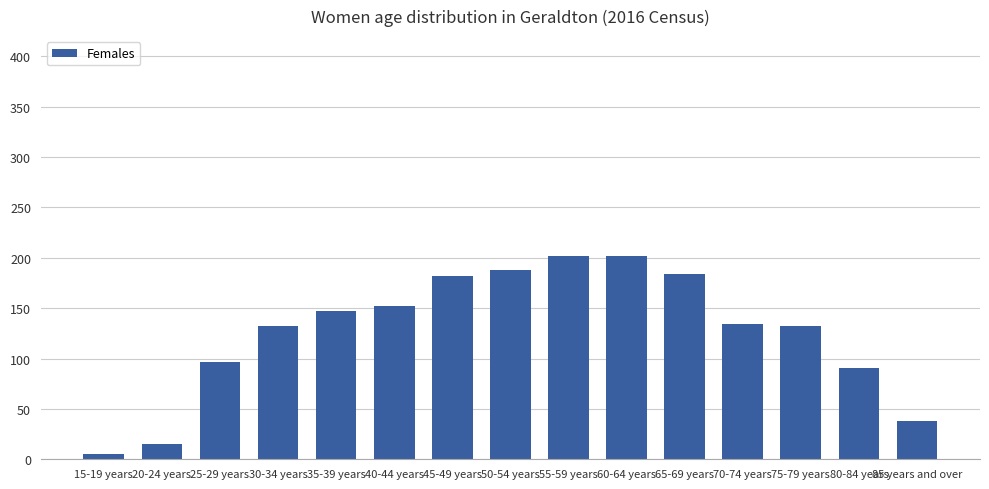

What is the difference between the values at 80-84 years and 70-74 years?

43